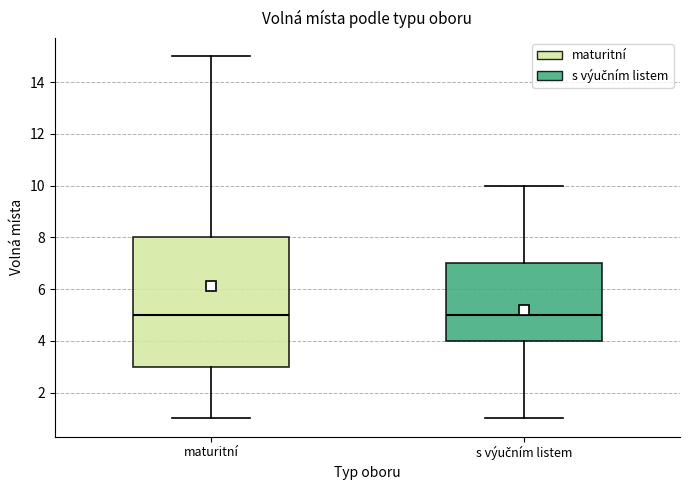

Reading left to right, transcribe this box plot: for each box, give where its median line is, the range the box spans, and where its two whiskers end, as read against the y-axis. The values are not printed on the chart, so give them approximately, as read against the axis.

maturitní: median 5, box 3 to 8, whiskers 1 to 15
s výučním listem: median 5, box 4 to 7, whiskers 1 to 10